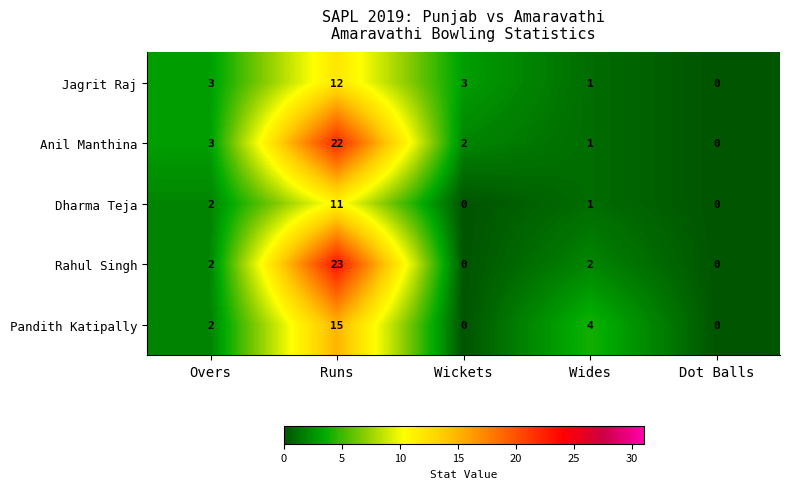

At how many categories does at least one series exceed 18?

1